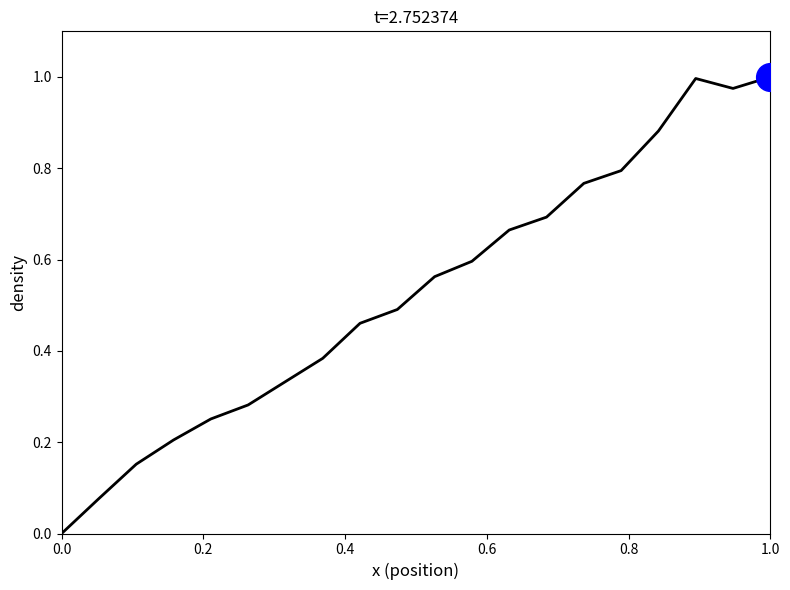

How many lines are shown in the chart?

1